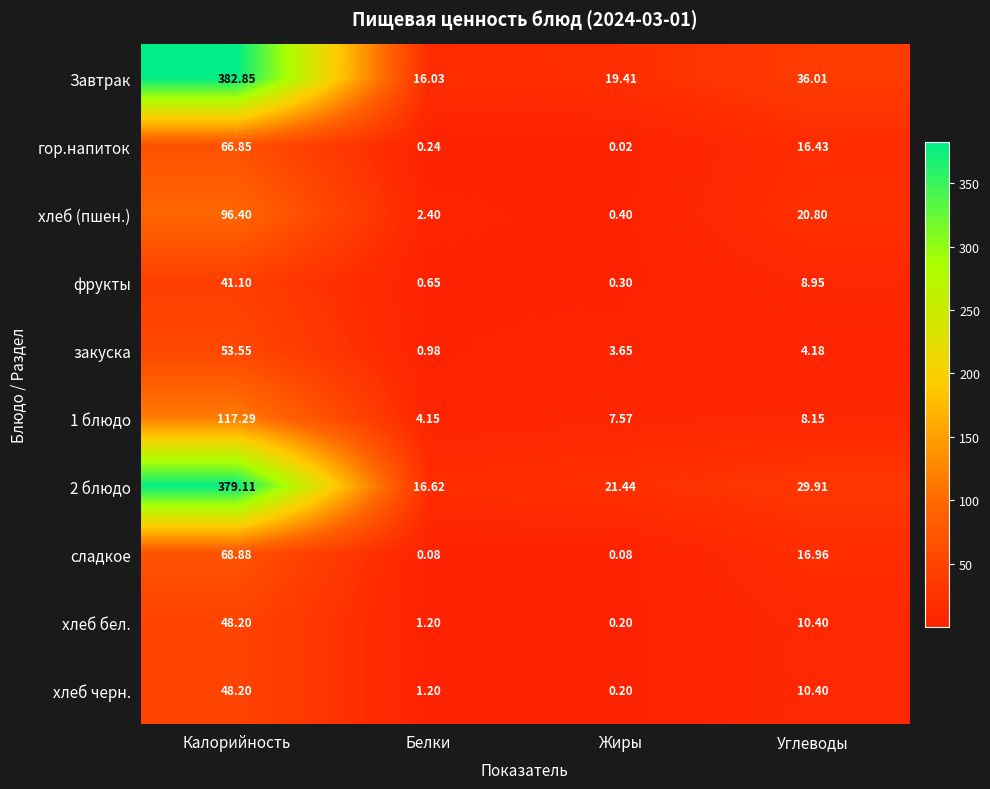

At which label does Завтрак reach its minimum?

Белки